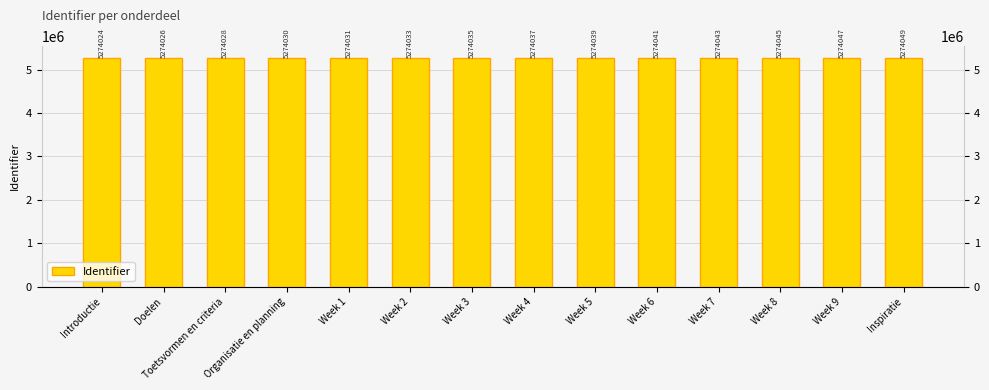

What is the change in value from Toetsvormen en criteria to Week 5?

+11